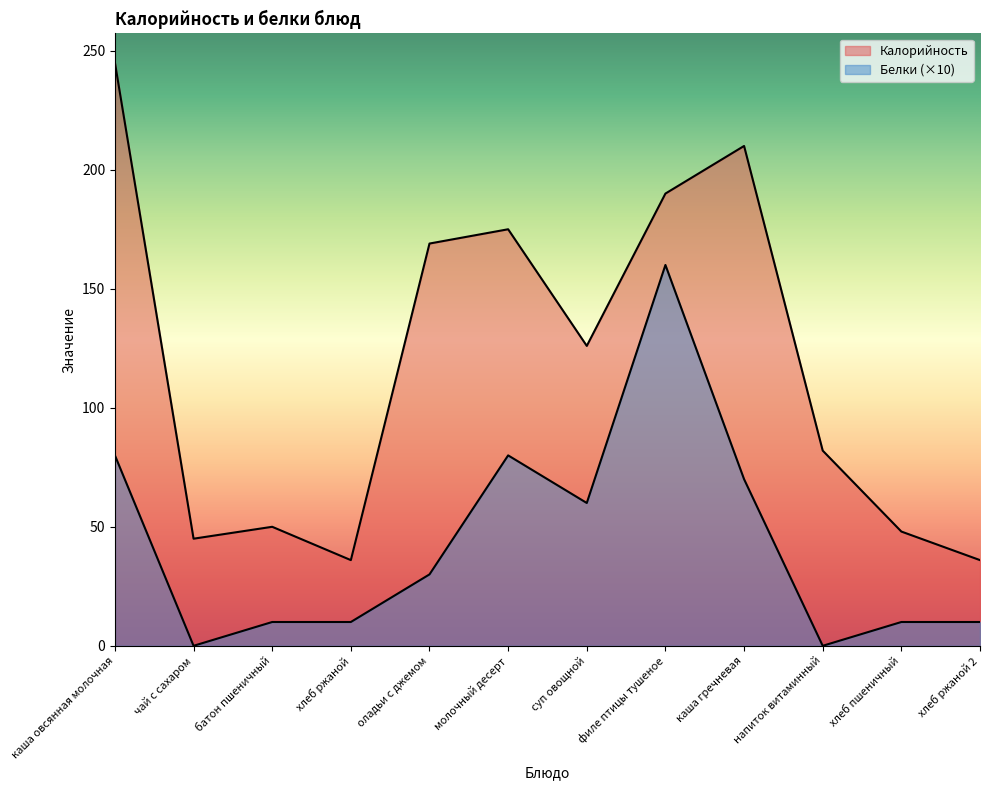

Which category has the lowest value across all series?

чай с сахаром